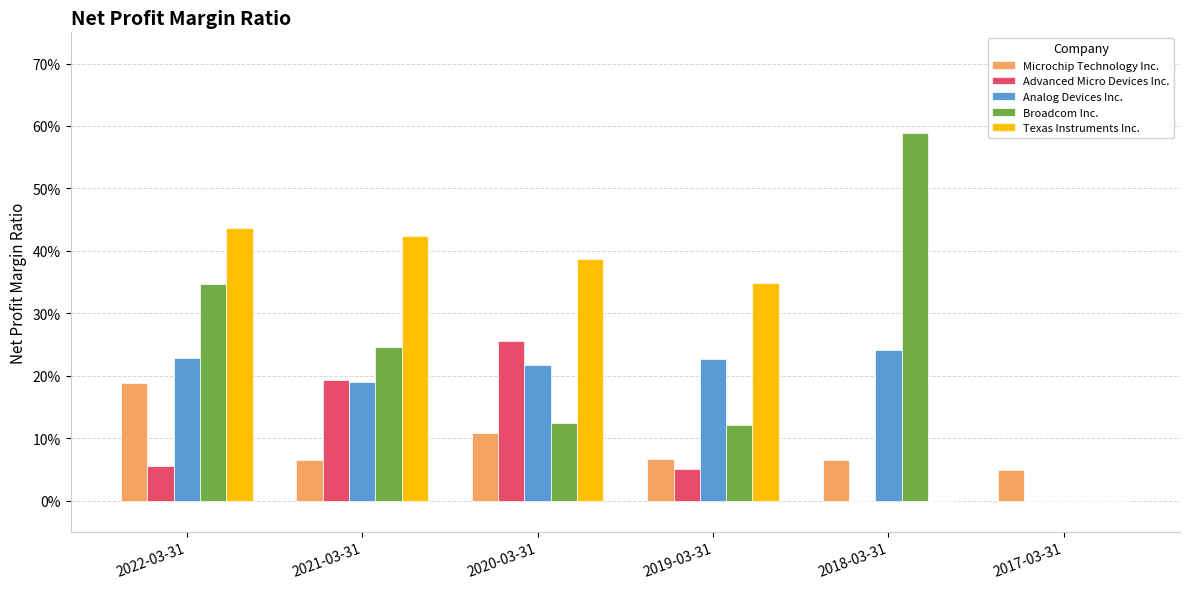

What position from the left is 2017-03-31?

6